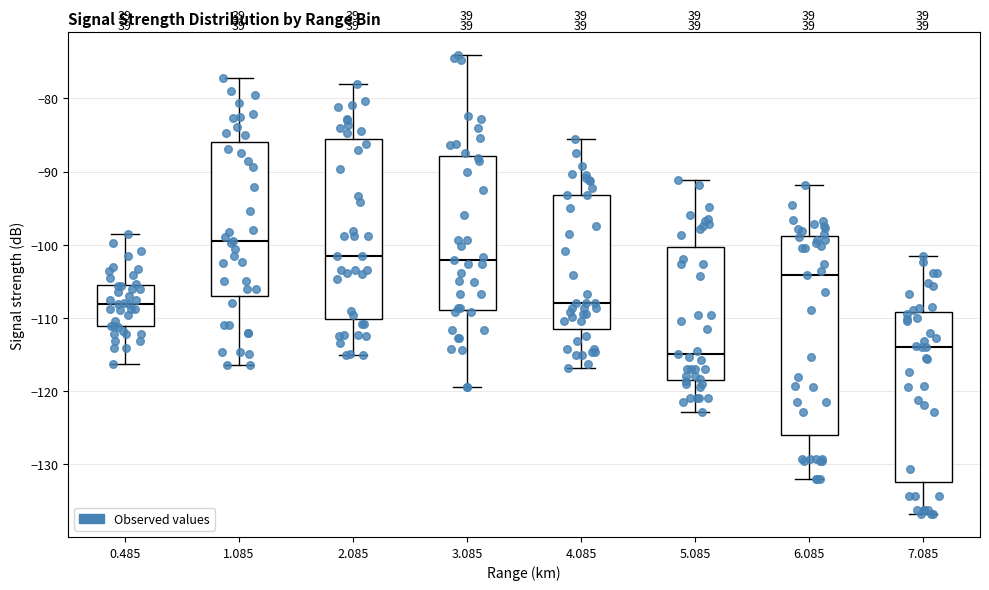

Which box's median line is the lowest?

5.085